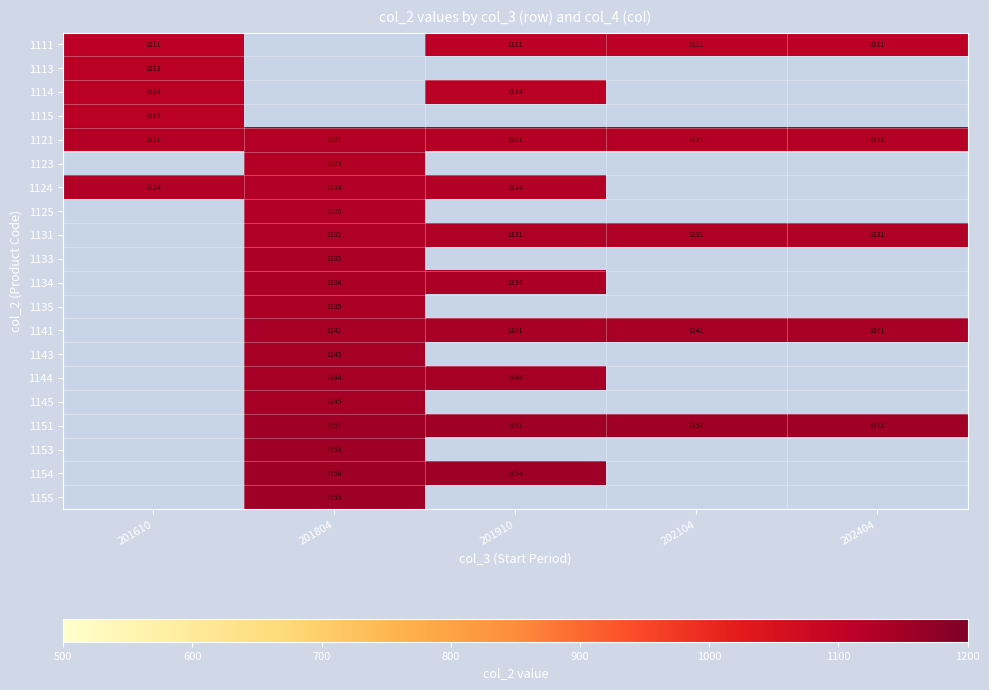

The value of 1141 at 202104 is 1857. True or false?

False